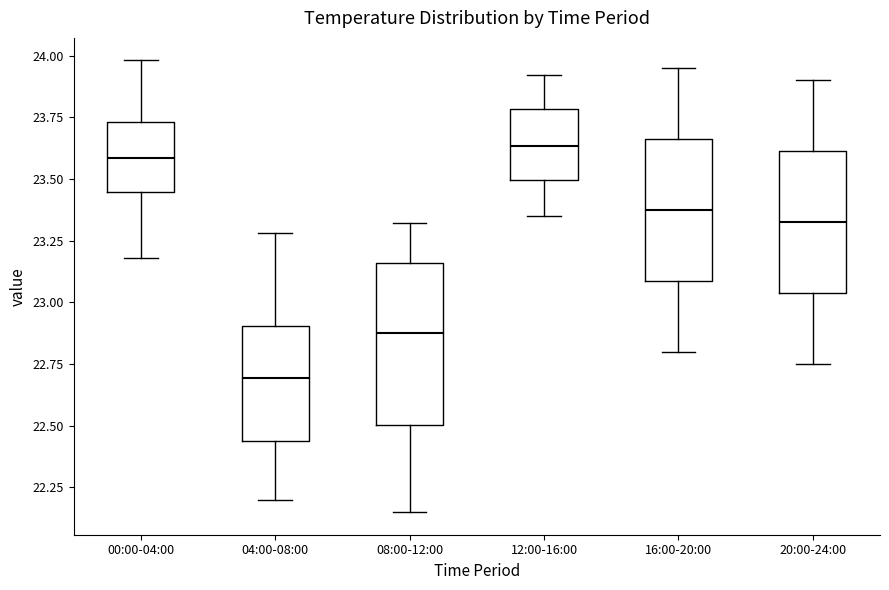

Where does the median line of the box for 08:00-12:00 sit on the y-axis? The values are not printed on the chart, so give them approximately, as read against the axis.

22.90